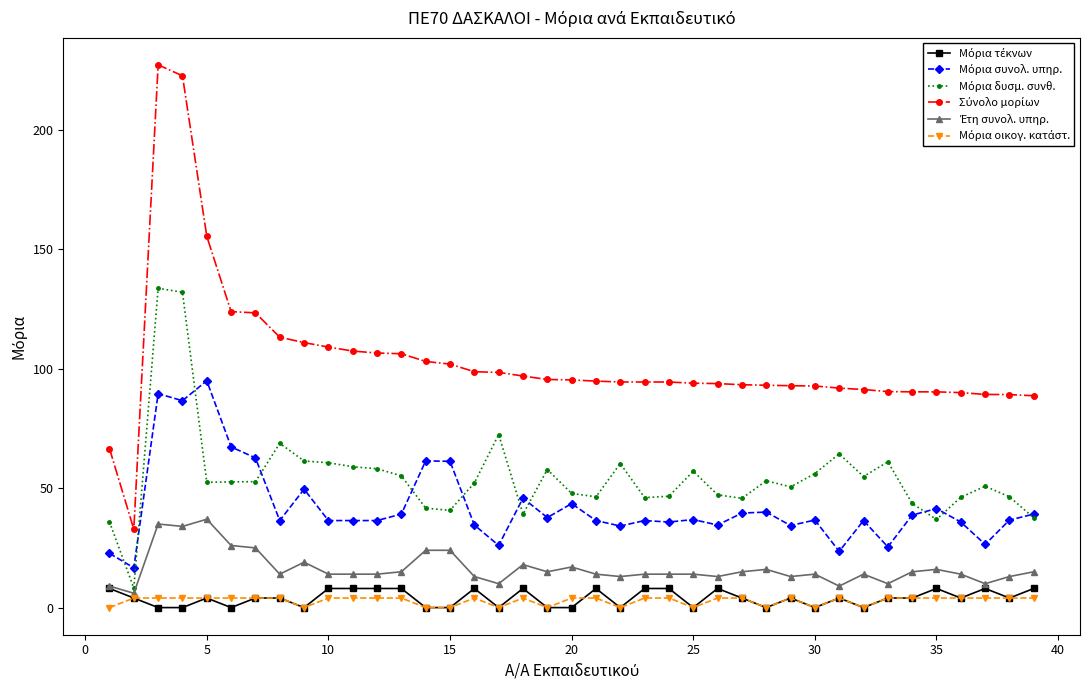

True or false: Μόρια οικογ. κατάστ. and Μόρια δυσμ. συνθ. cross at least once.

False